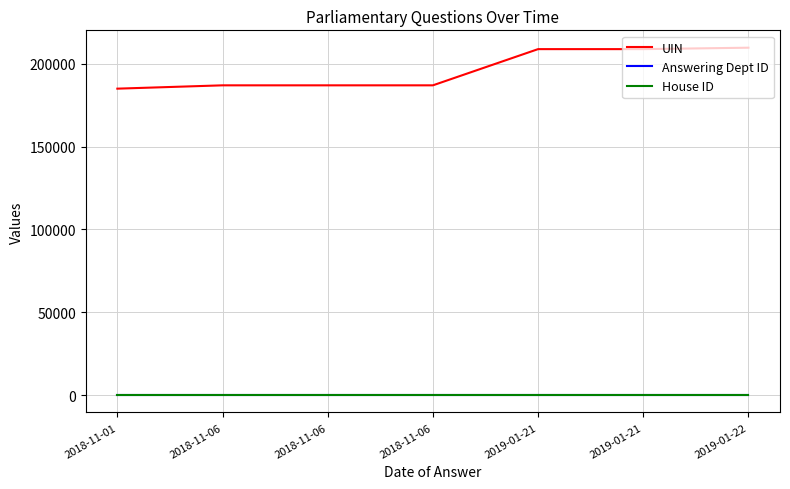

At how many categories does at least one series exceed 48146?

7